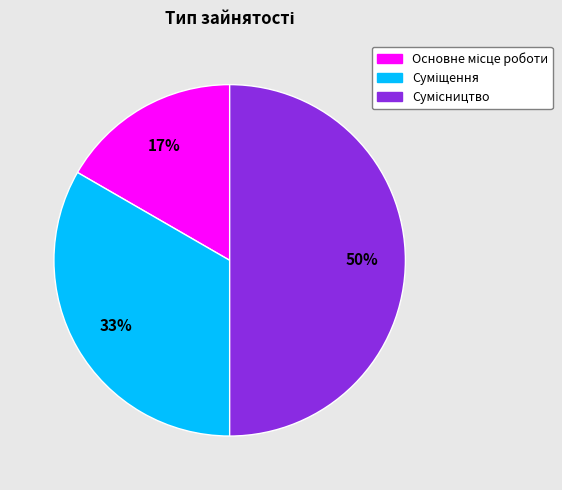

To the nearest percent, what is the average slice percentage?

33%